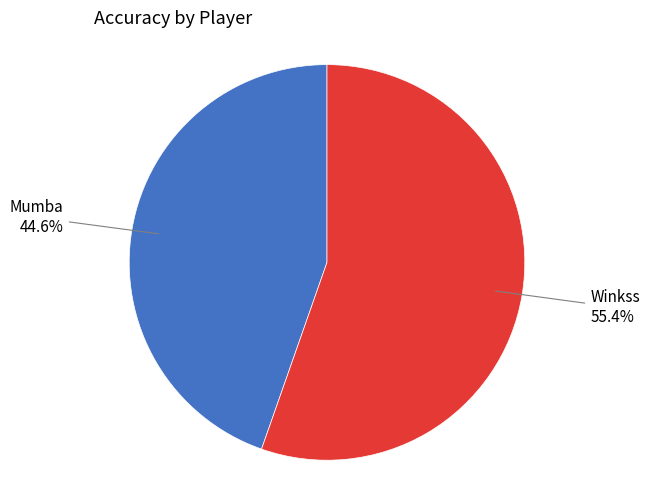

To the nearest percent, what is the average slice percentage?

50%